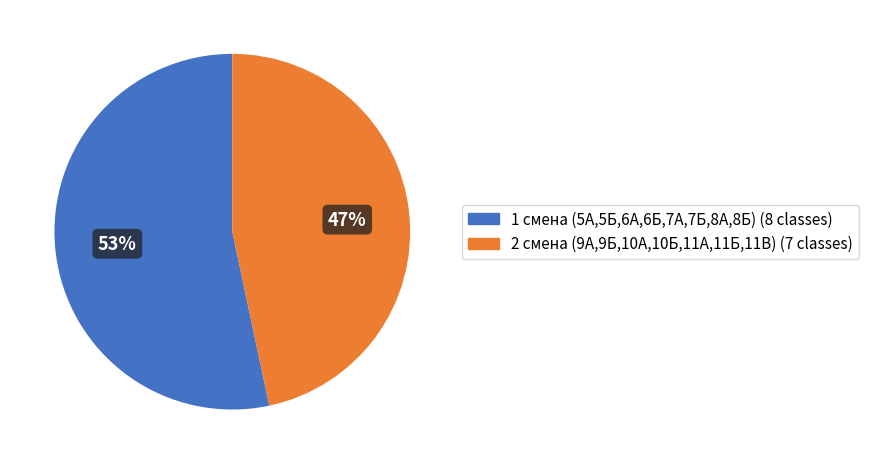

To the nearest percent, what is the average slice percentage?

50%